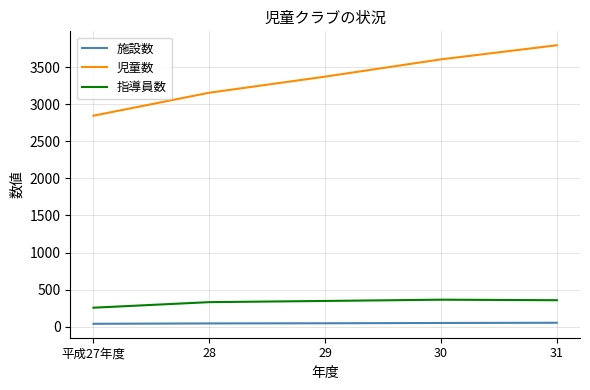

At 29, list the series in order from largest to smallest.

児童数, 指導員数, 施設数